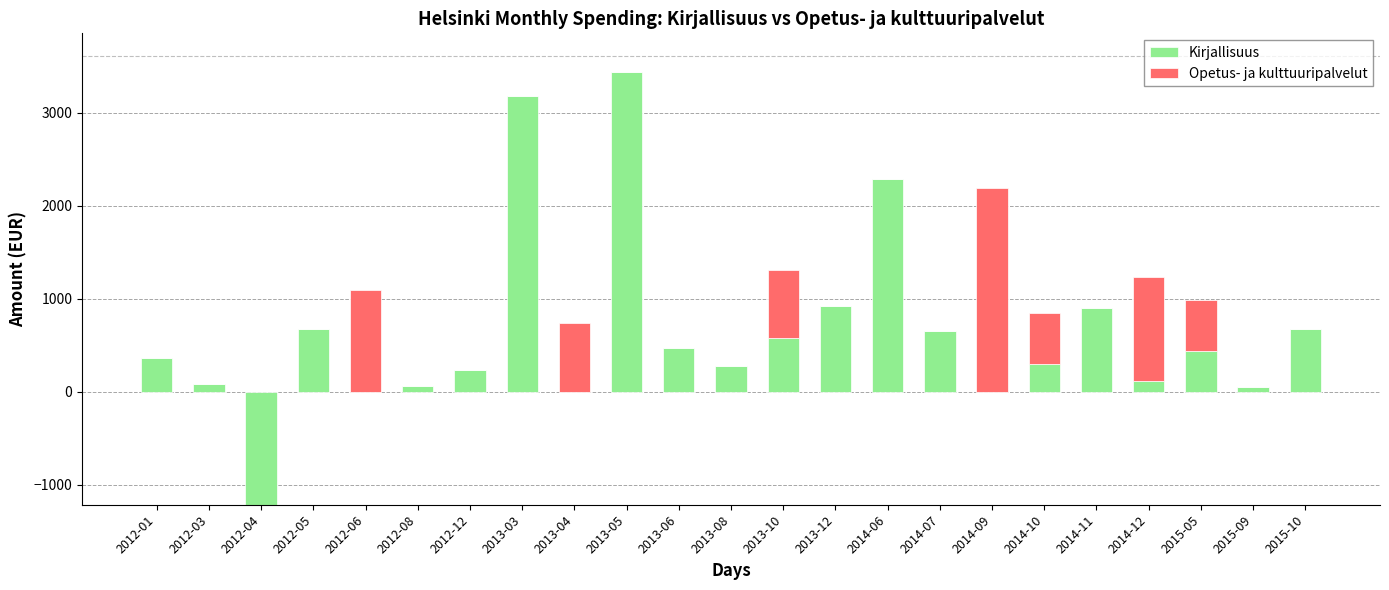

What is the sum of the Kirjallisuus values at 2015-09 and 2013-03?

3224.5